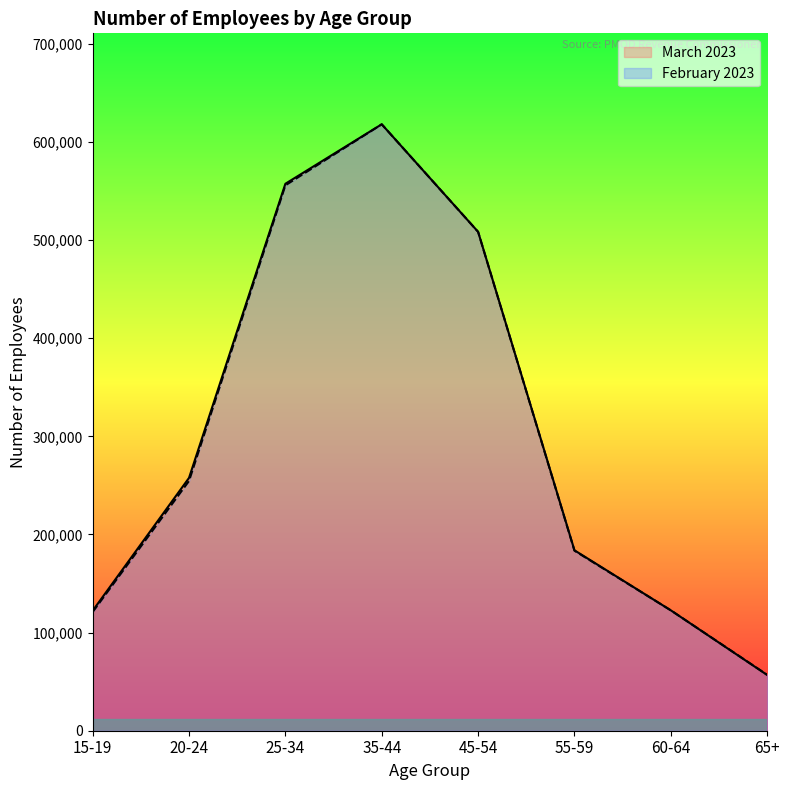

What is the label of the 8th point from the left?

65+